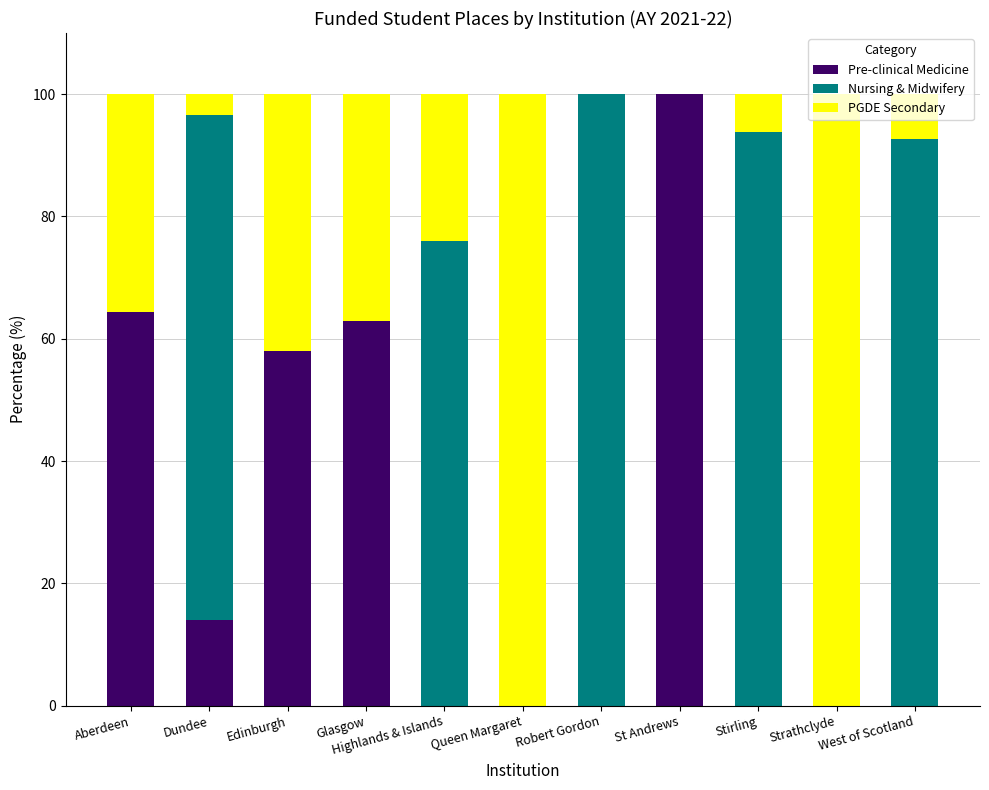

What is the total value across all series at Strathclyde?

100.0